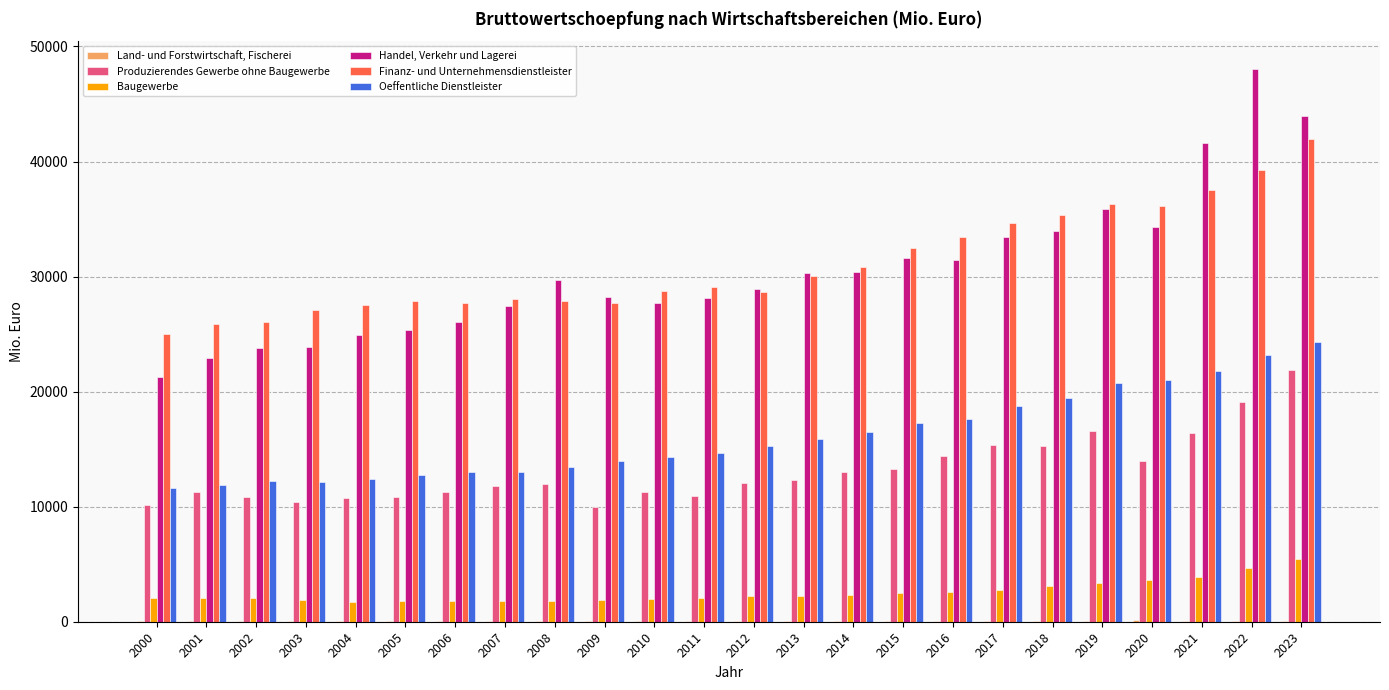

Which label corresponds to the largest value in the chart?

2022